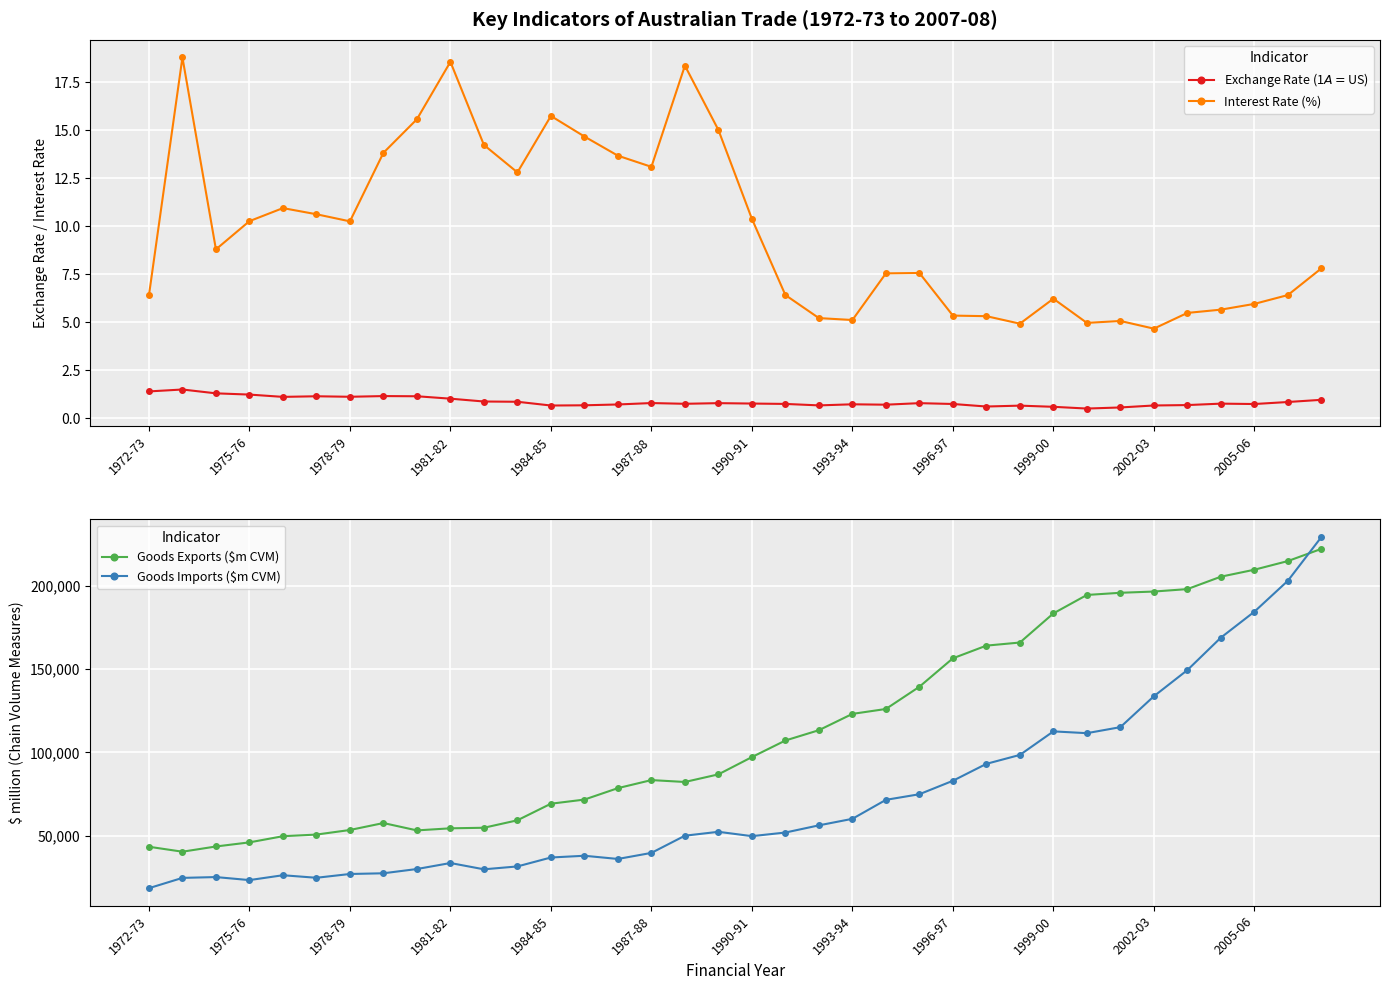

True or false: Goods Exports ($m CVM) and Interest Rate (%) cross at least once.

False